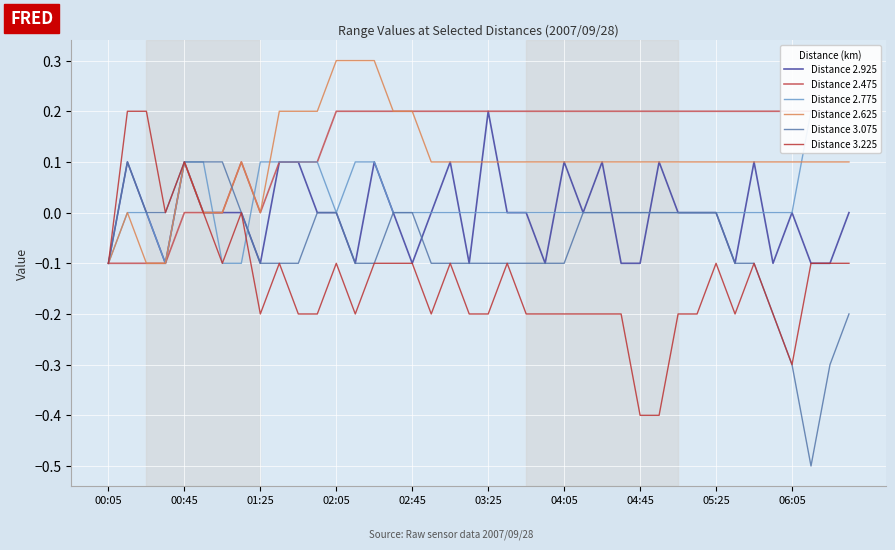

What is the difference between the Distance 2.475 values at 00:45 and 06:05?

0.2